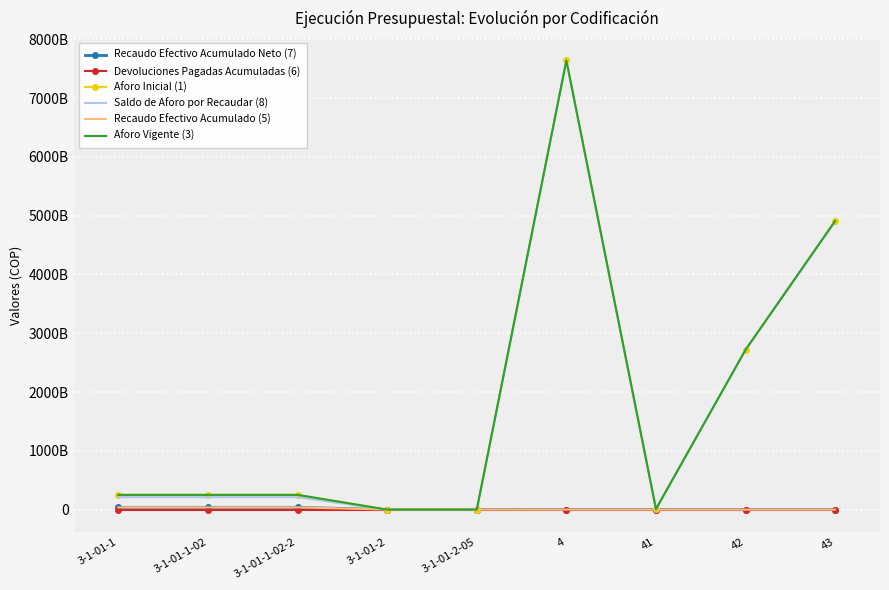

Rank the categories by Aforo Inicial (1) value from lowest to highest.

3-1-01-2, 3-1-01-2-05, 41, 3-1-01-1, 3-1-01-1-02, 3-1-01-1-02-2, 42, 43, 4